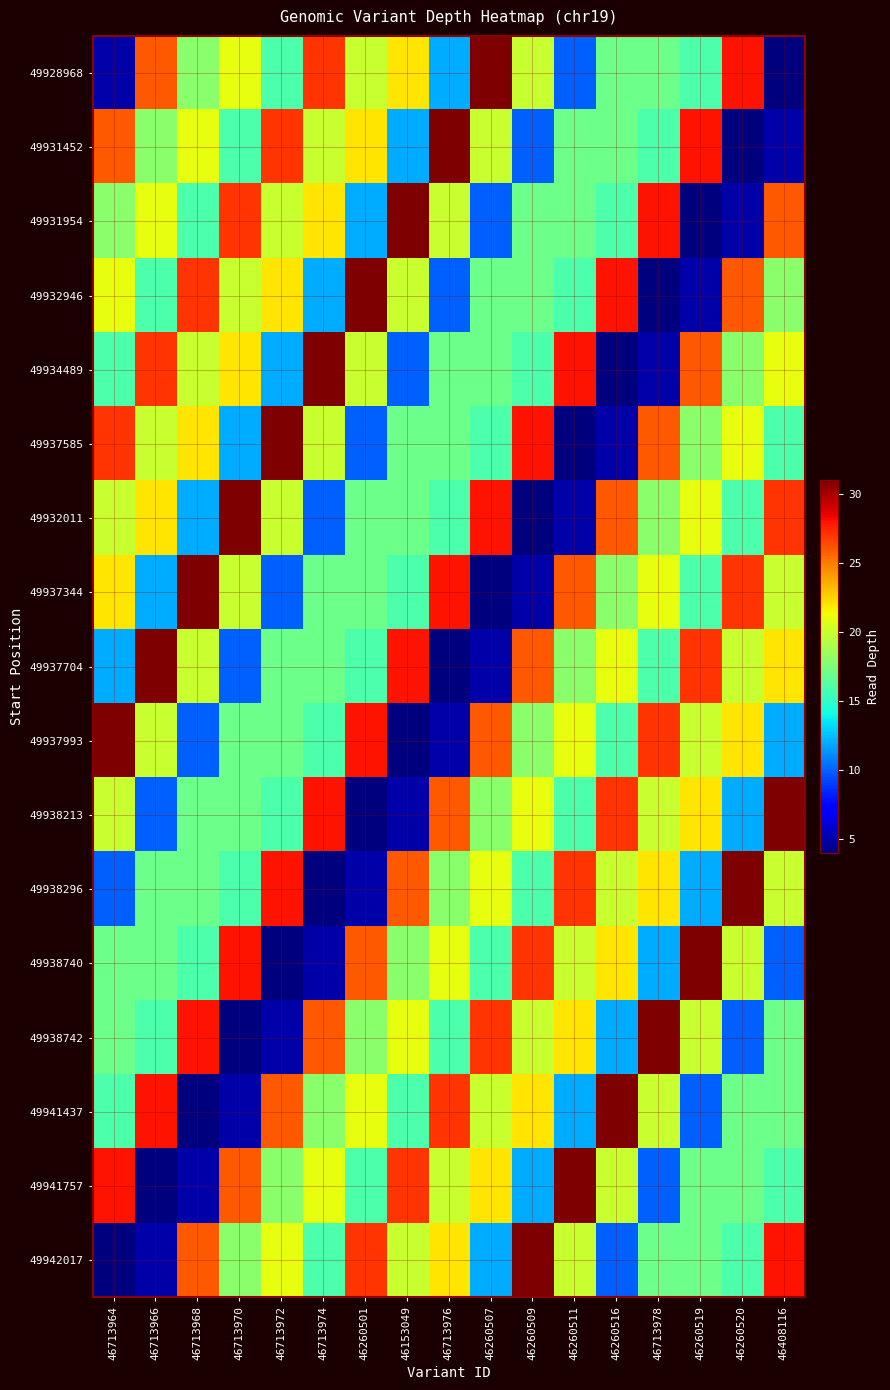

List the series in order of their peak value, lowest first.

49928968, 49931452, 49931954, 49932946, 49934489, 49937585, 49932011, 49937344, 49937704, 49937993, 49938213, 49938296, 49938740, 49938742, 49941437, 49941757, 49942017